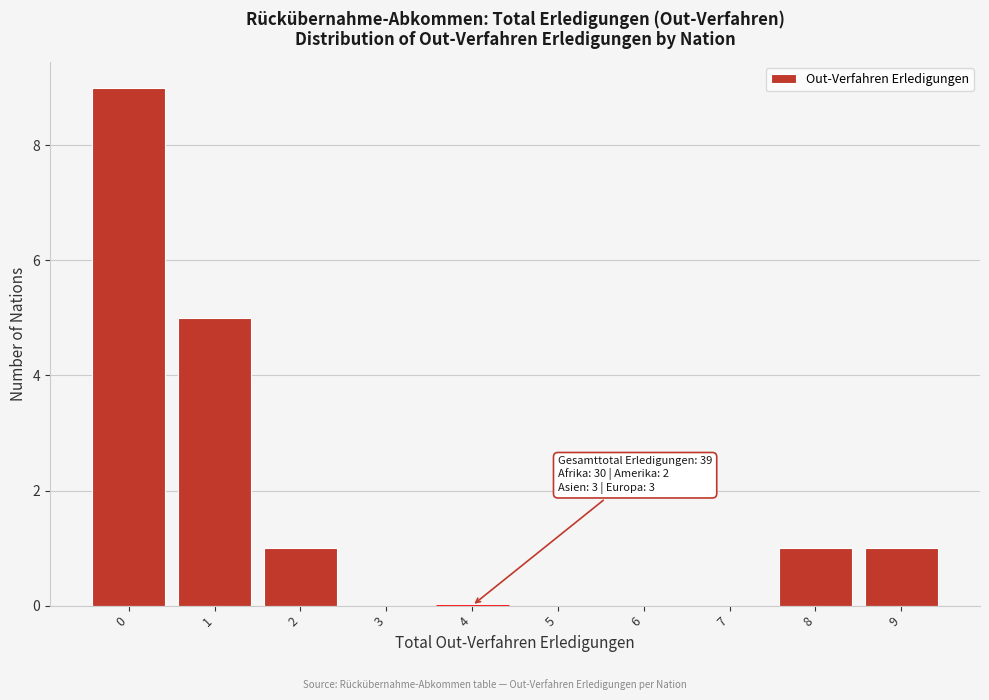

Reading left to right, what are all the values shown in this chart?

0=9	1=5	2=1	3=0	4=0	5=0	6=0	7=0	8=1	9=1